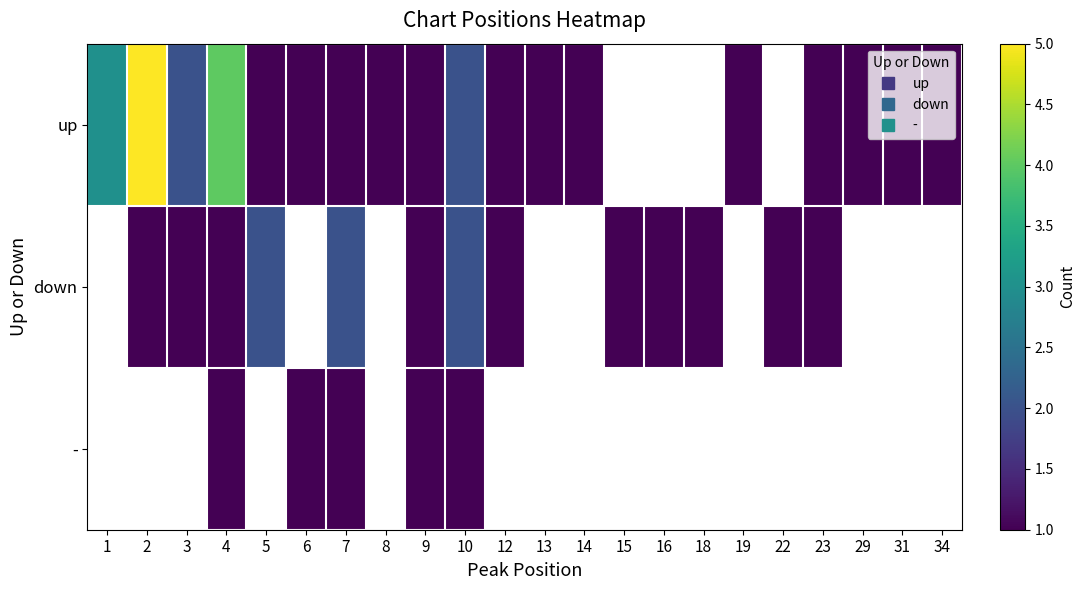

Which series has the largest range (max minus min)?

up